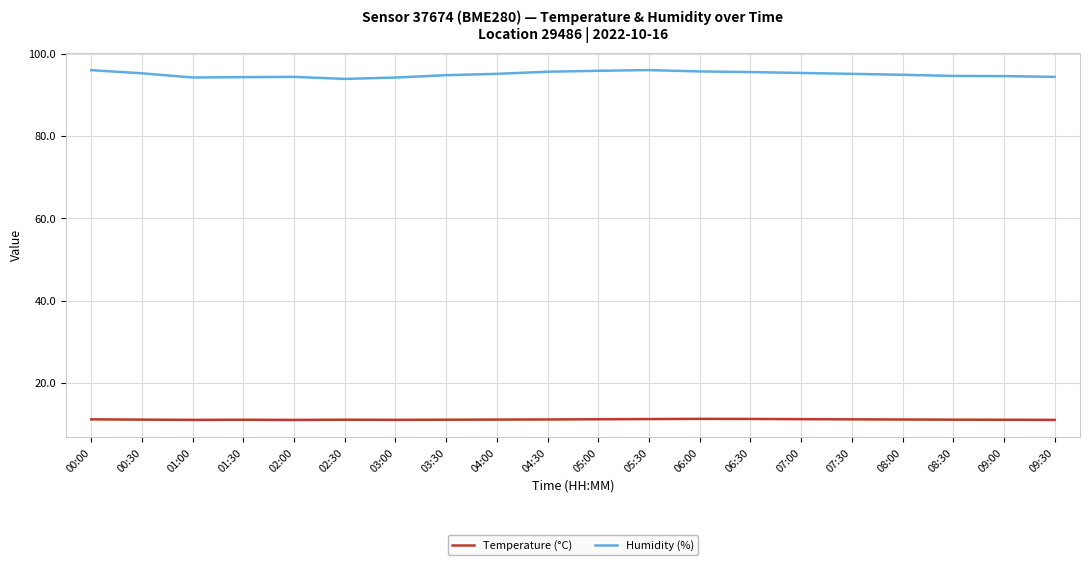

What are all the series names shown in the legend?

Temperature (°C), Humidity (%)